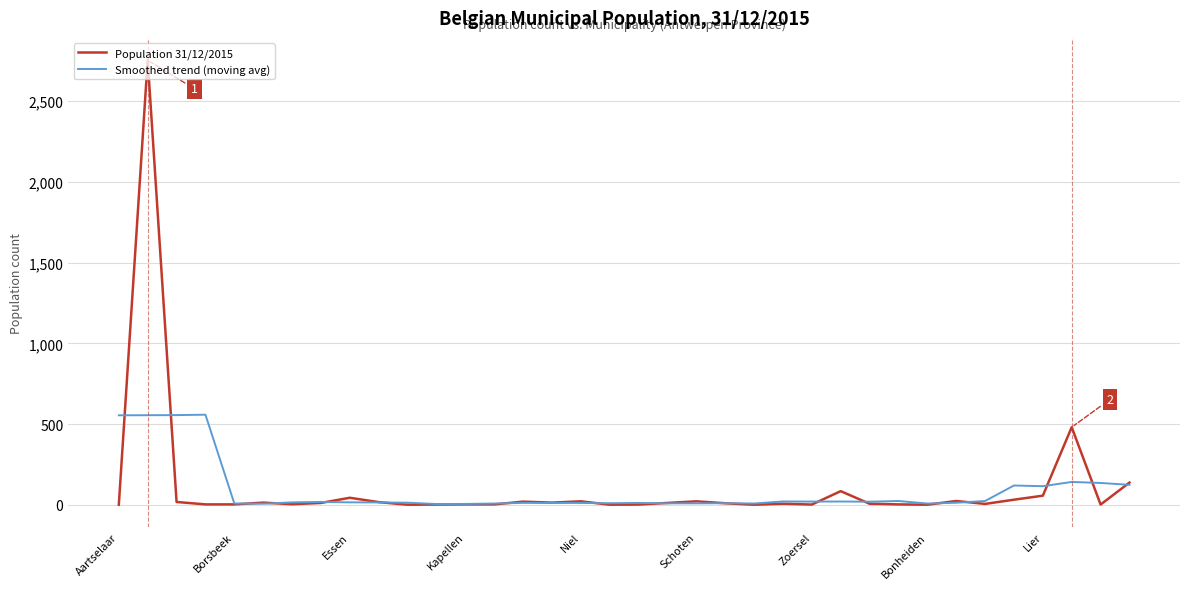

What is the maximum value for Smoothed trend (moving avg)?

558.4